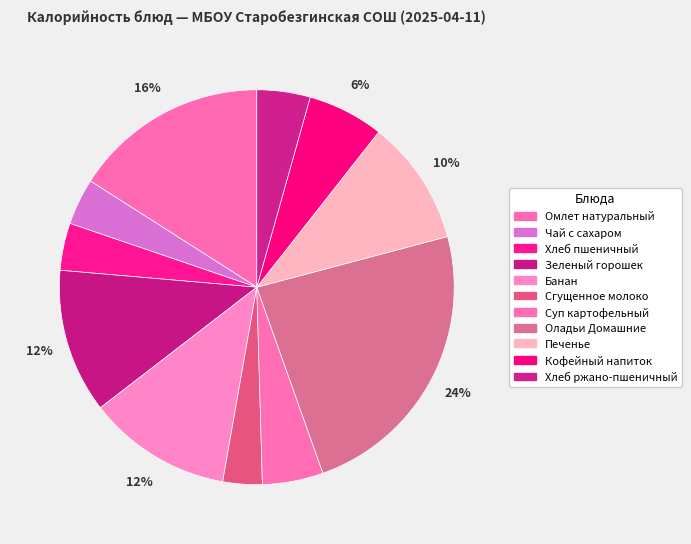

Rank the categories by value from highest to lowest.

Оладьи Домашние, Омлет натуральный, Зеленый горошек, Банан, Печенье, Кофейный напиток, Суп картофельный, Хлеб ржано-пшеничный, Хлеб пшеничный, Чай с сахаром, Сгущенное молоко